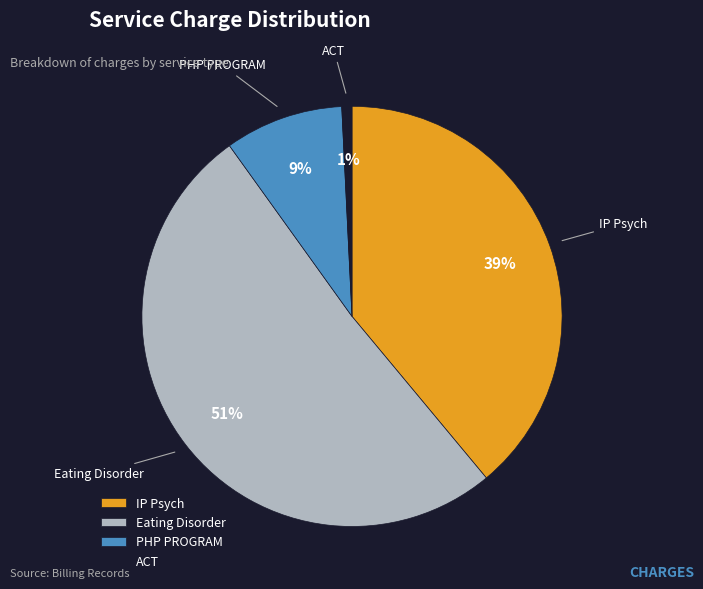

What is the ratio of the value at IP Psych to the value at Eating Disorder?

0.8